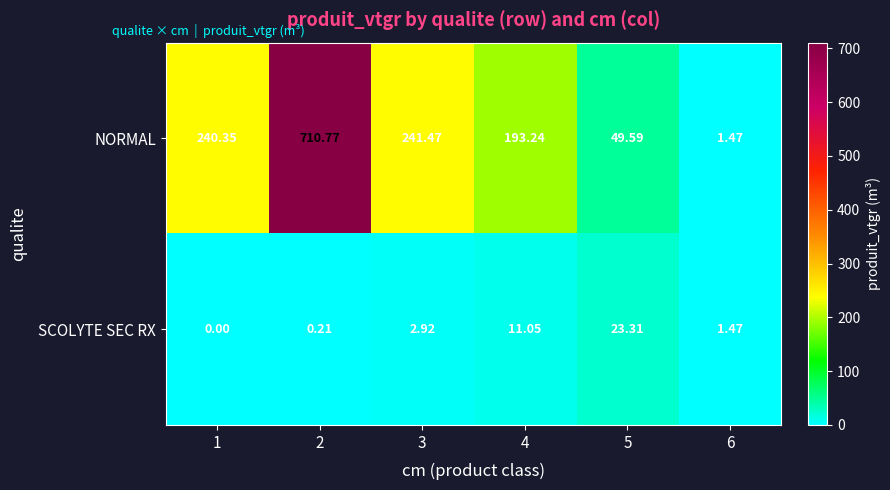

Which series has the largest range (max minus min)?

NORMAL